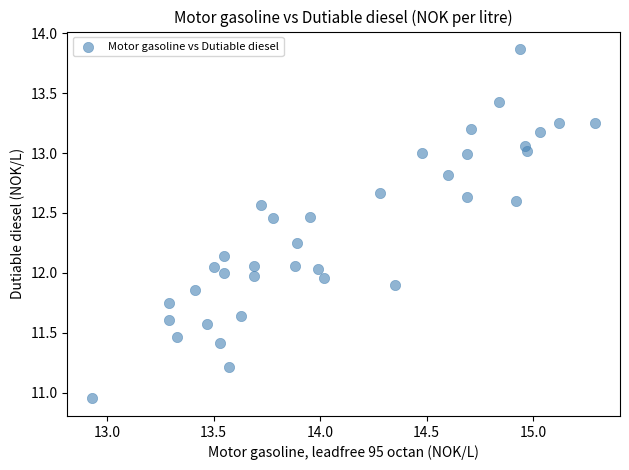

How many data points are displayed?

36